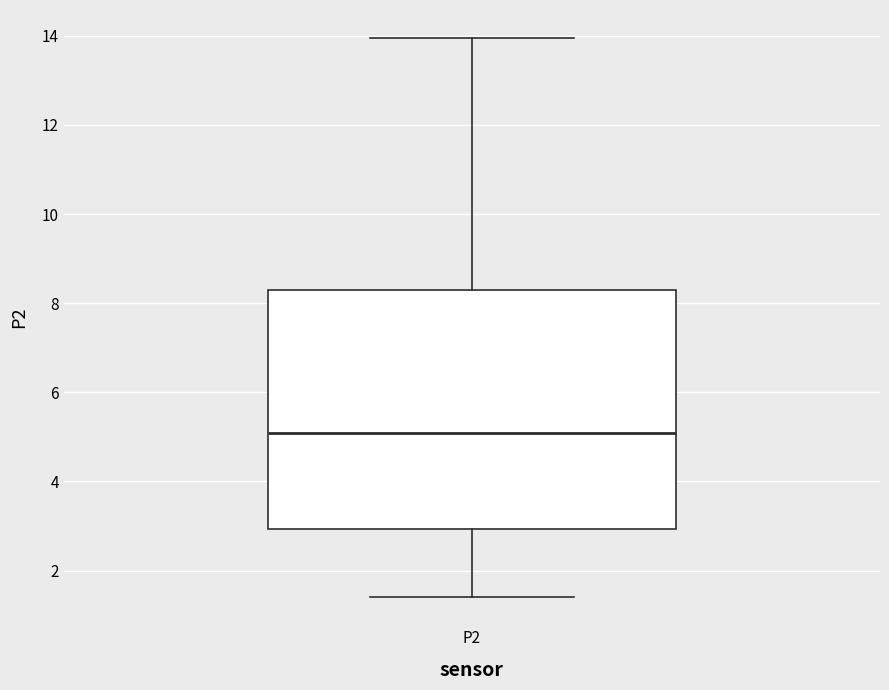

Transcribe this box plot: give where the median line is, the range the box spans, and where the two whiskers end, as read against the y-axis. The values are not printed on the chart, so give them approximately, as read against the axis.

median 5.0, box 3.0 to 8.4, whiskers 1.4 to 14.0